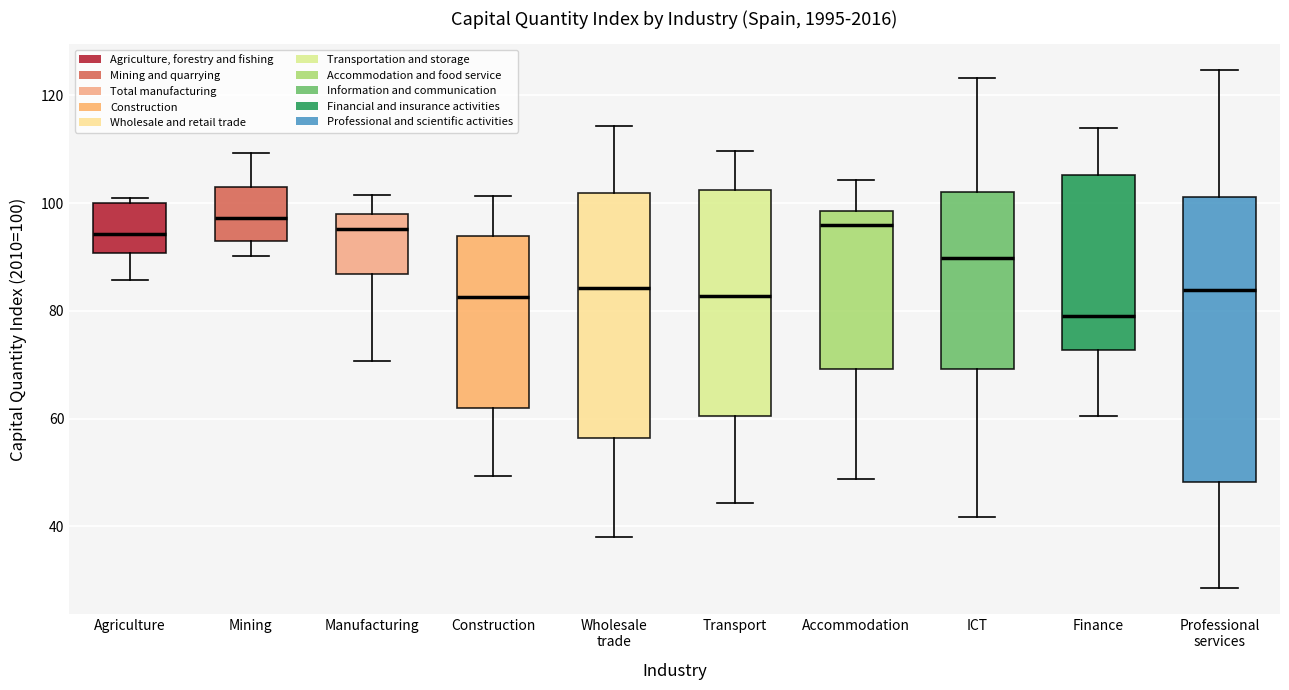

Reading left to right, read every box against the y-axis: the position of its median line, the range the box covers, and the ends of its whiskers. The values are not printed on the chart, so give them approximately, as read against the axis.

Agriculture: median 94, box 90 to 100, whiskers 86 to 100 (just above the box's upper edge)
Mining: median 98, box 94 to 102, whiskers 90 to 110
Manufacturing: median 96, box 86 to 98, whiskers 70 to 102
Construction: median 82, box 62 to 94, whiskers 50 to 102
Wholesale trade: median 84, box 56 to 102, whiskers 38 to 114
Transport: median 82, box 60 to 102, whiskers 44 to 110
Accommodation: median 96, box 70 to 98, whiskers 48 to 104
ICT: median 90, box 70 to 102, whiskers 42 to 124
Finance: median 80, box 72 to 106, whiskers 60 to 114
Professional services: median 84, box 48 to 102, whiskers 28 to 124